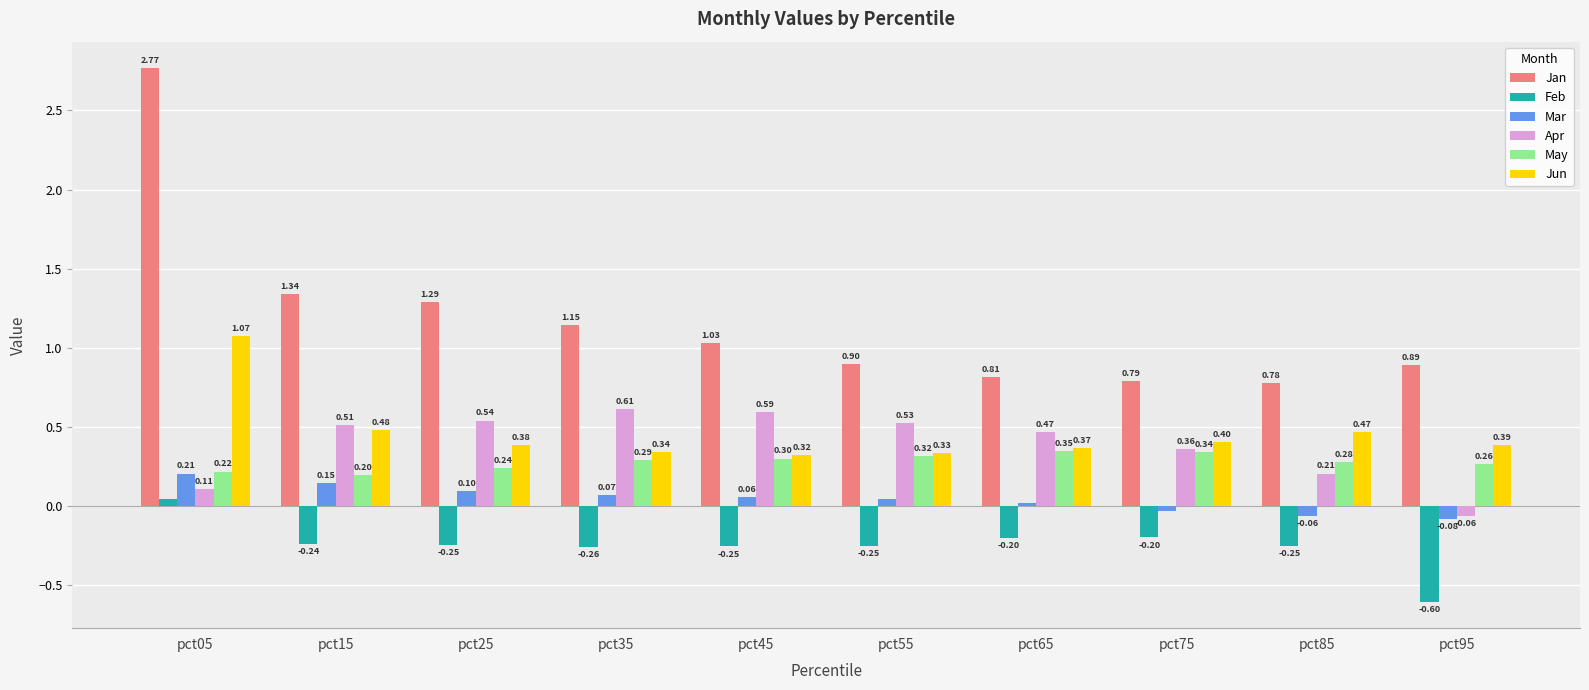

List the labels in order of Jun value, smallest first.

pct45, pct55, pct35, pct65, pct25, pct95, pct75, pct85, pct15, pct05